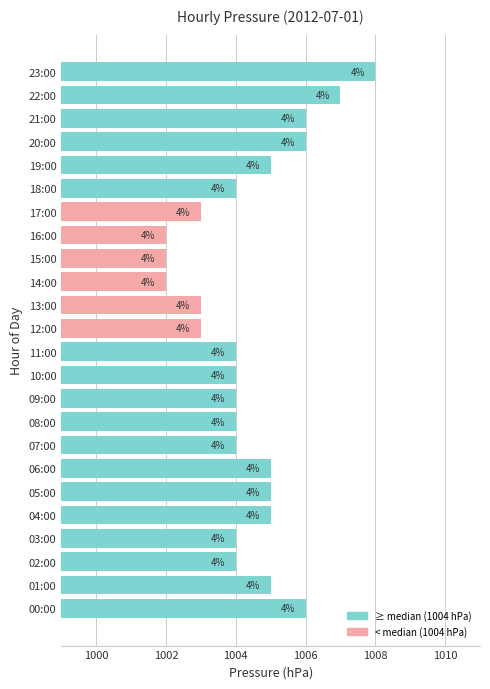

Count the values in the range 1004 to 1005.

13